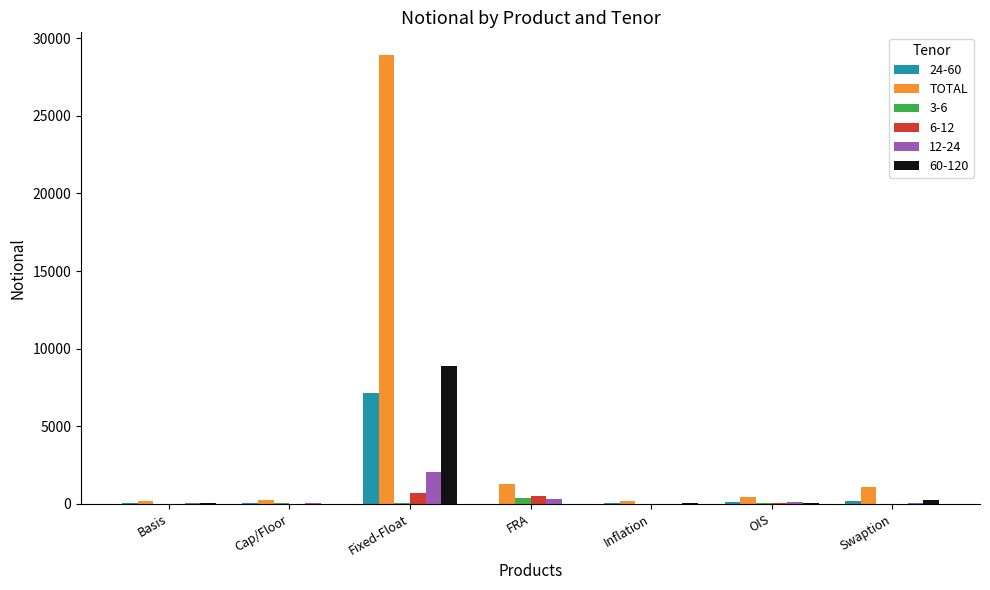

Is the value of TOTAL at FRA greater than the value of 3-6 at Fixed-Float?

Yes